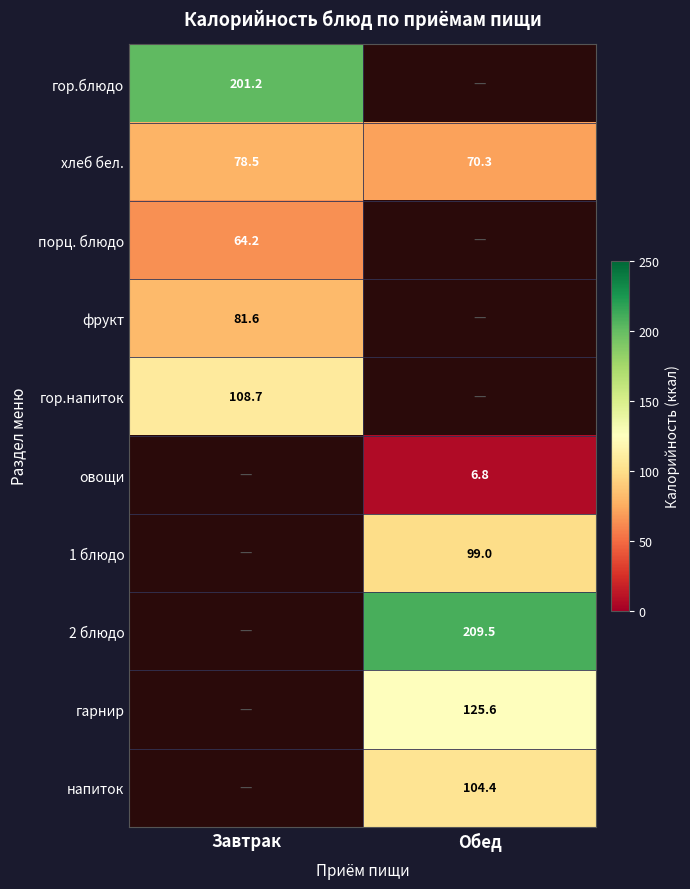

Where does the хлеб бел. series first go above 78?

Завтрак